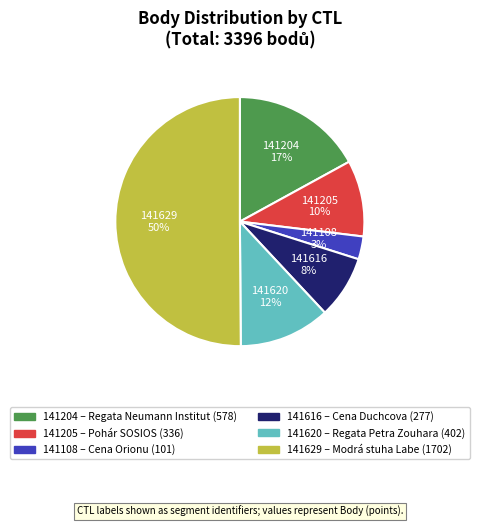

To the nearest percent, what is the difference between the 141108 and 141629 slice percentages?

47%